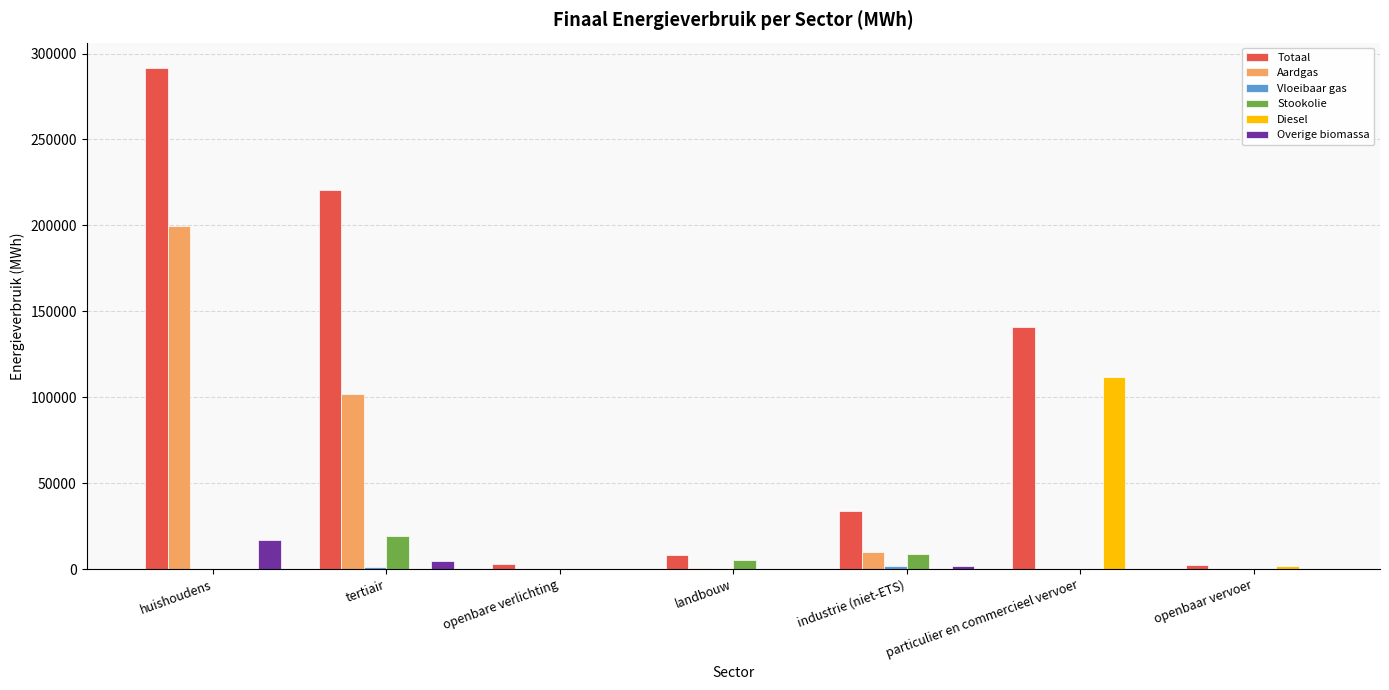

What is the sum of all Stookolie values?

33360.2